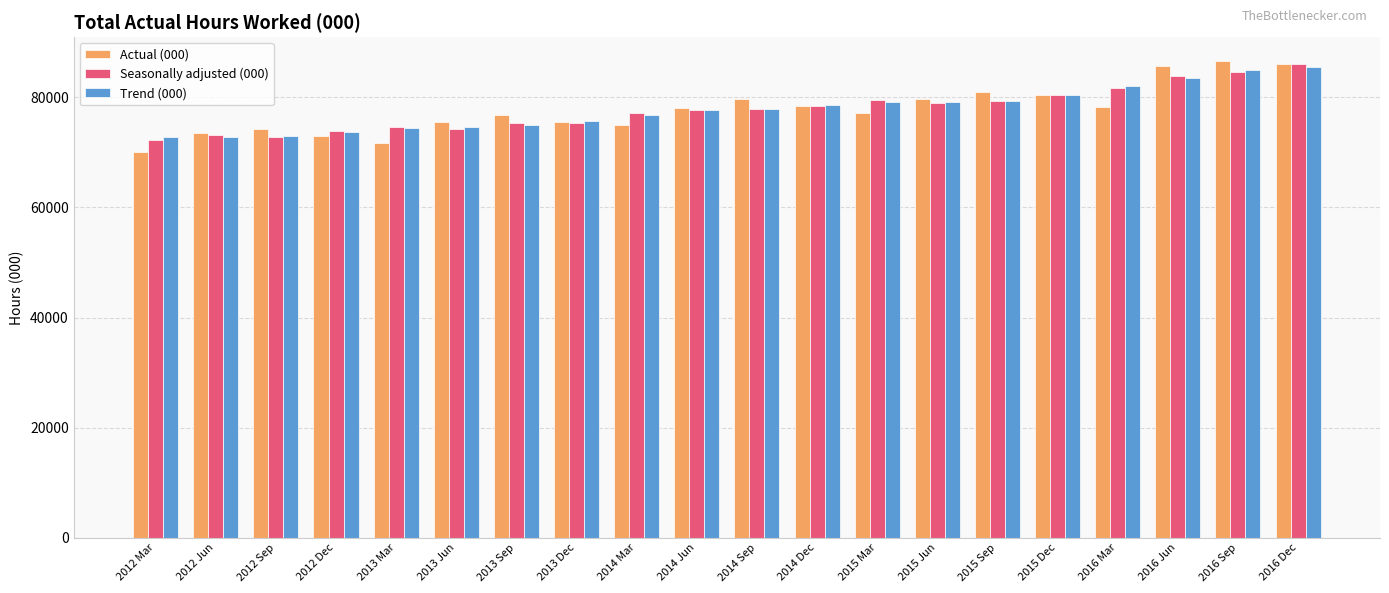

What is the difference between the second highest and second lowest values in the Seasonally adjusted (000) series?

11905